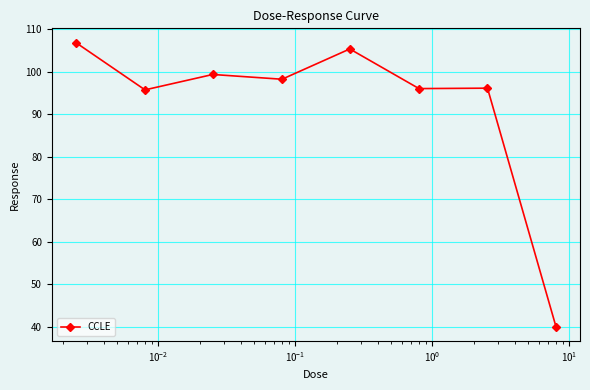

How many lines are shown in the chart?

1